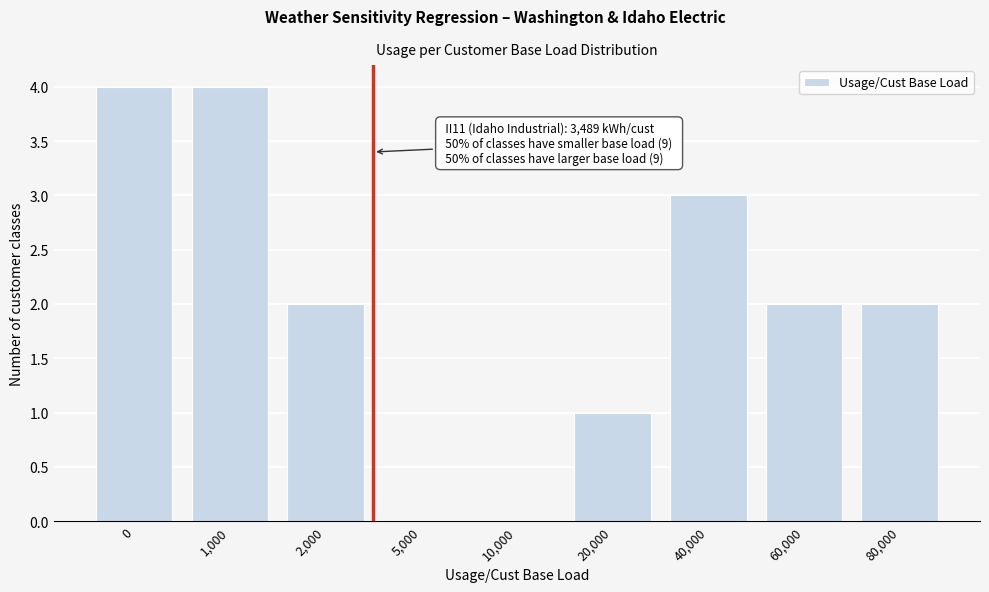

Reading left to right, list all the values displayed in this chart.

0=4	1,000=4	2,000=2	5,000=0	10,000=0	20,000=1	40,000=3	60,000=2	80,000=2